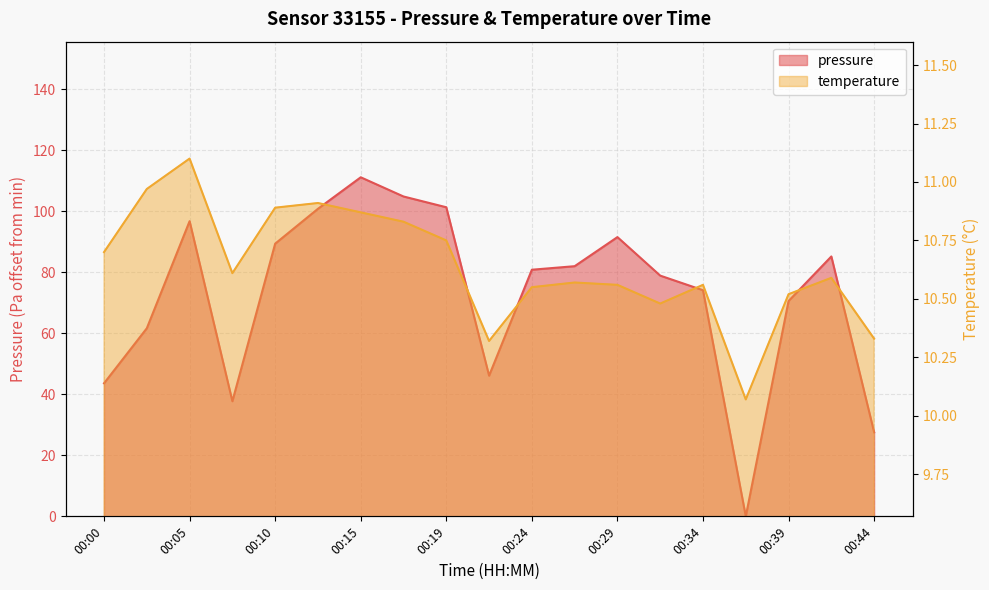

True or false: temperature has more than 2 interior local peaks.

True